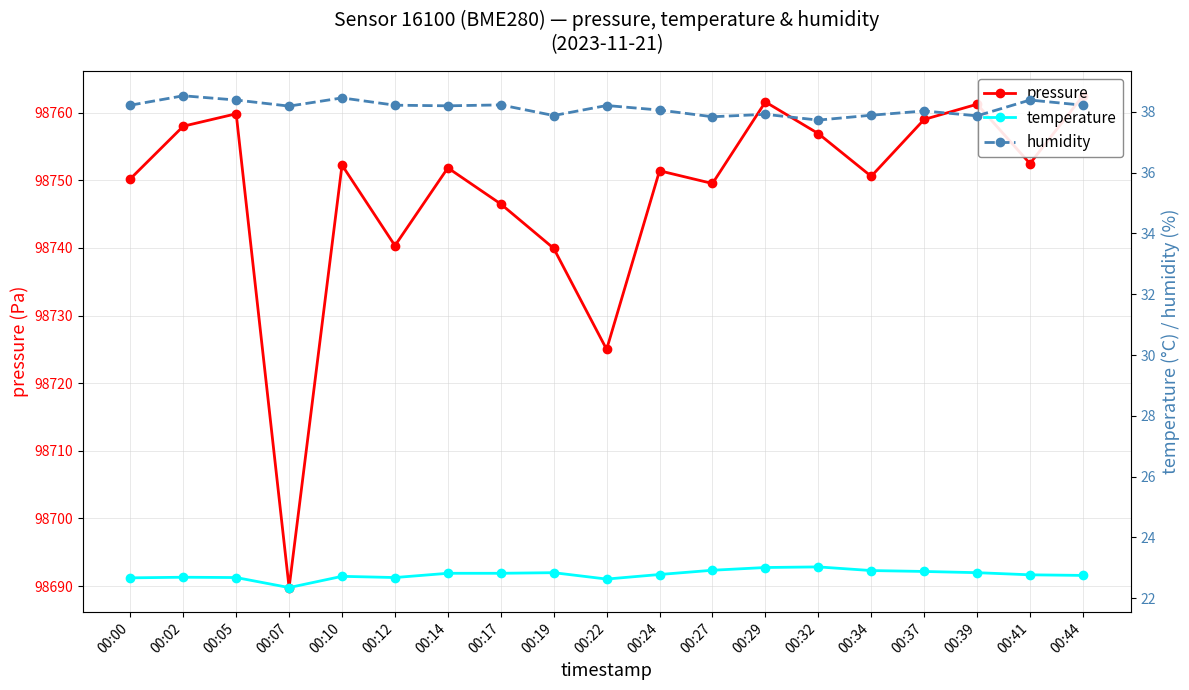

Which has a higher value, 00:32 or 00:02?

00:02